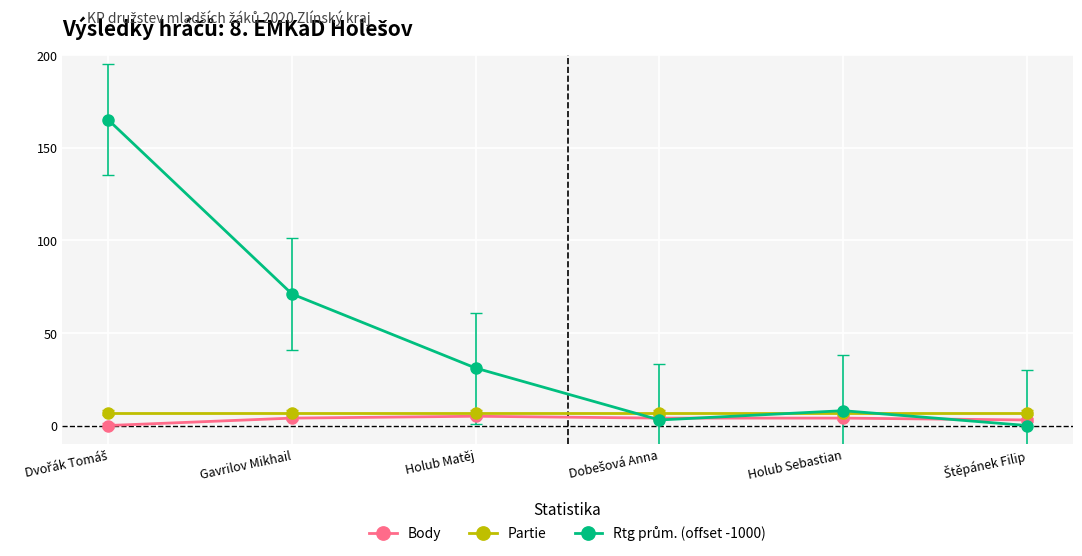

True or false: Partie has more than 2 points higher than both neighbors.

False